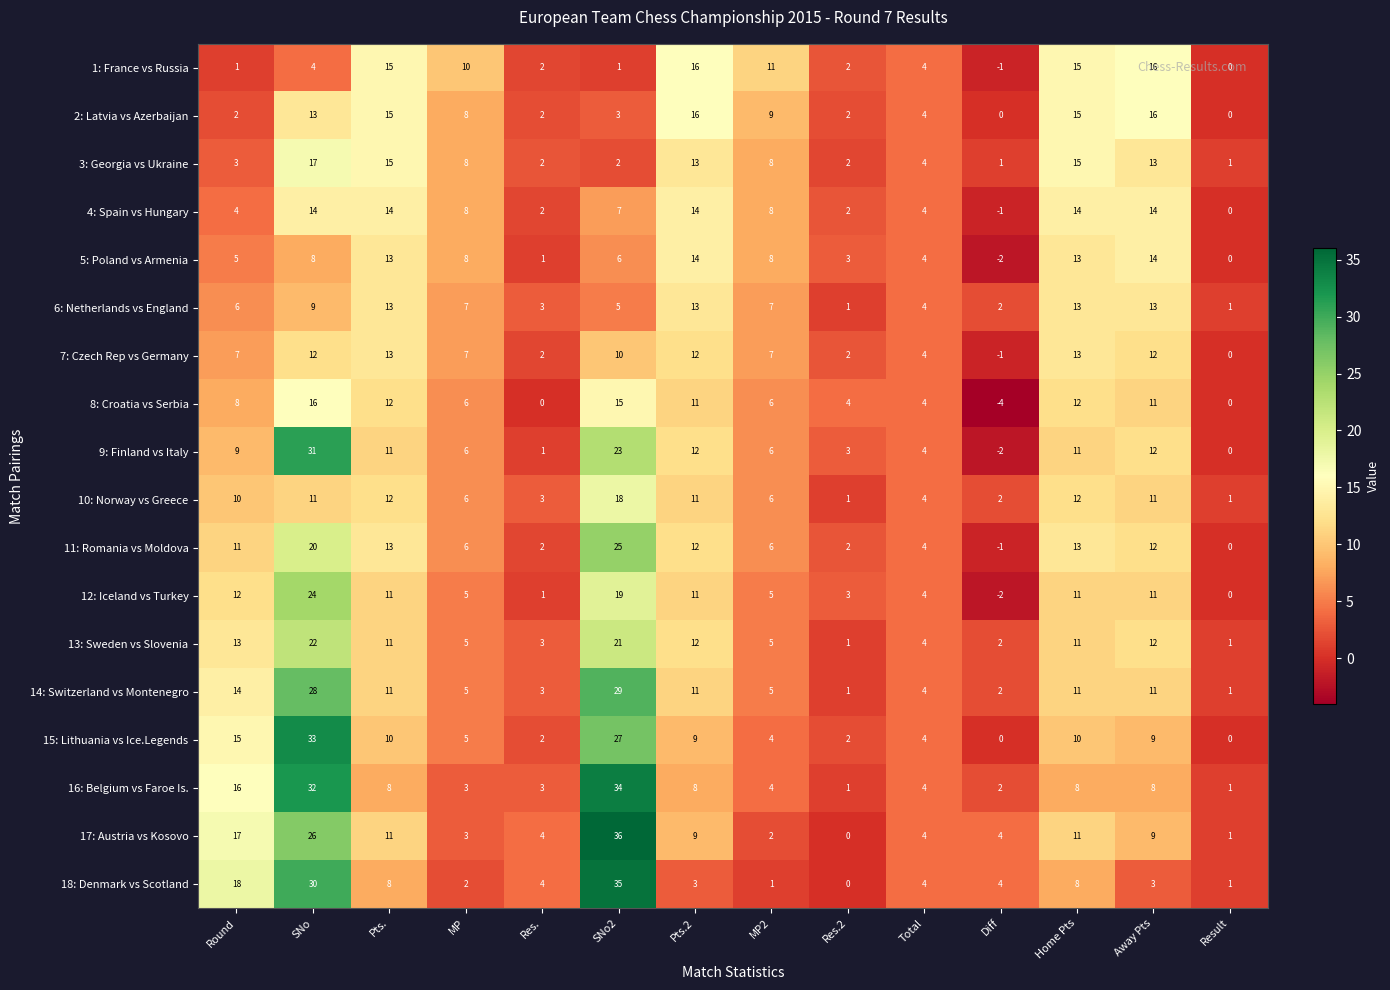

The value of 16: Belgium vs Faroe Is. at SNo2 is 23. True or false?

False